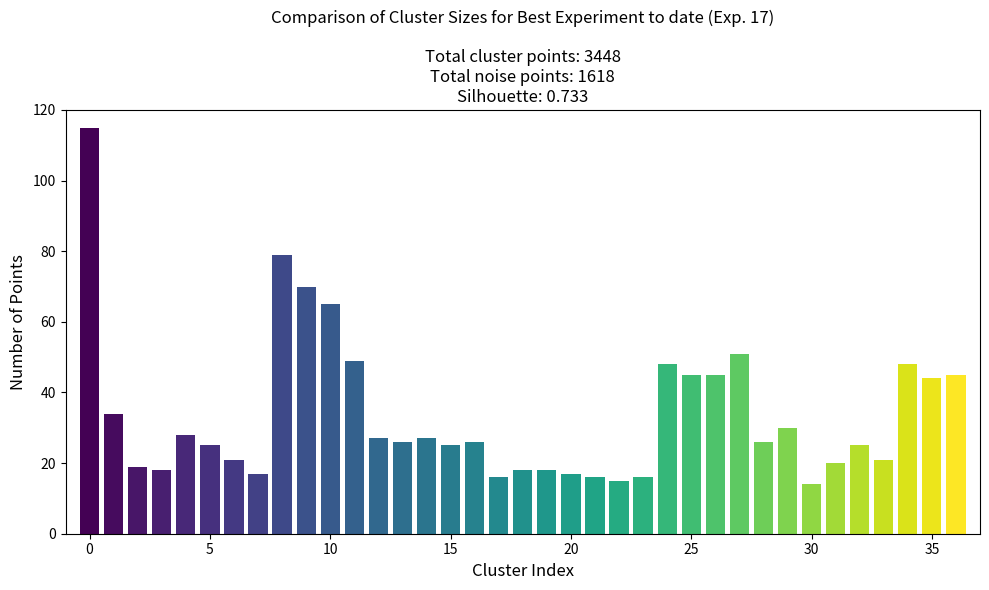

What is the difference between the maximum and second lowest values?

100